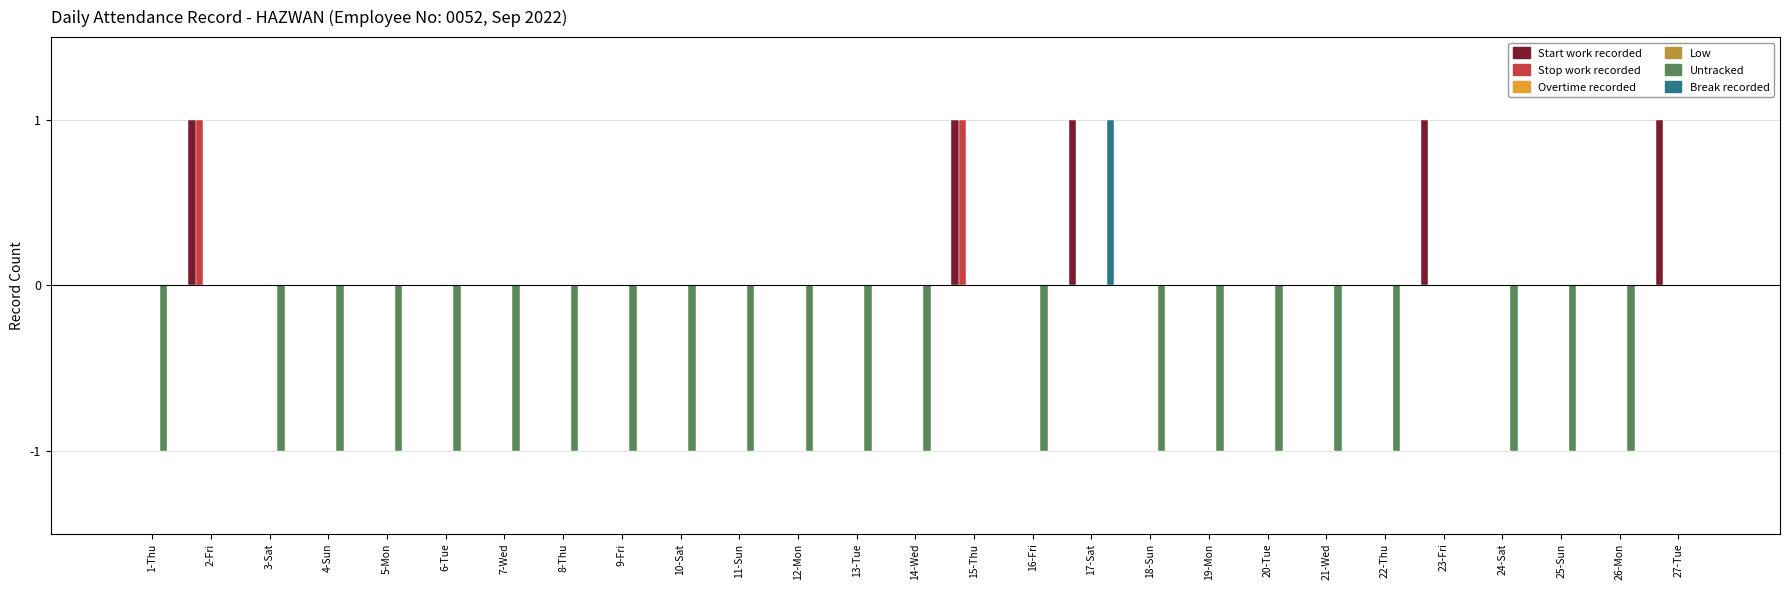

Rank the categories by Overtime recorded value from lowest to highest.

1-Thu, 2-Fri, 3-Sat, 4-Sun, 5-Mon, 6-Tue, 7-Wed, 8-Thu, 9-Fri, 10-Sat, 11-Sun, 12-Mon, 13-Tue, 14-Wed, 15-Thu, 16-Fri, 17-Sat, 18-Sun, 19-Mon, 20-Tue, 21-Wed, 22-Thu, 23-Fri, 24-Sat, 25-Sun, 26-Mon, 27-Tue